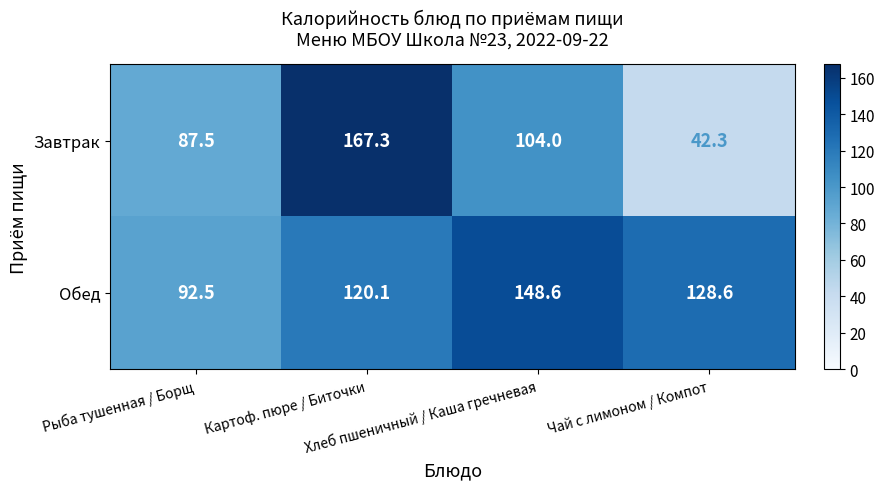

List the series in order of their overall mean, highest first.

Обед, Завтрак